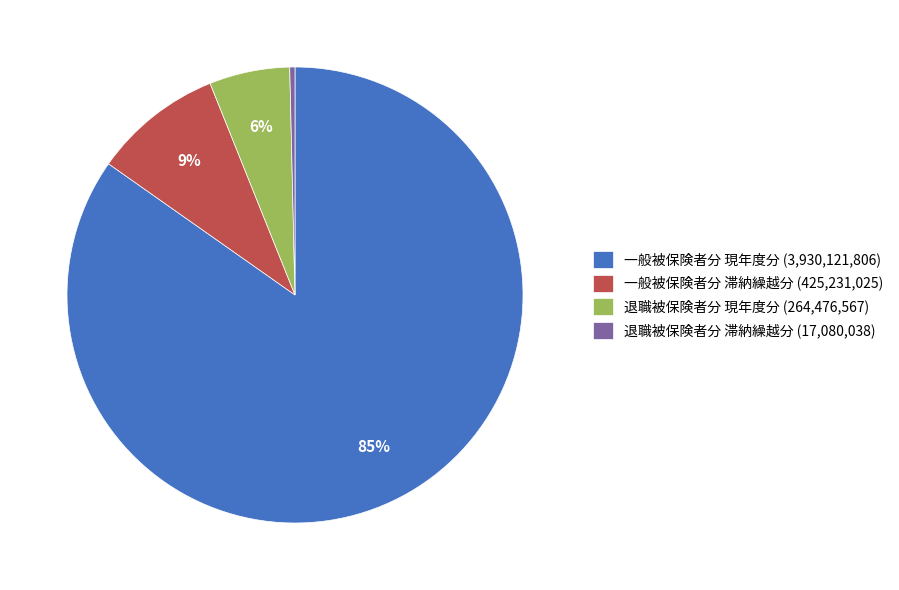

Count the number of slices in the pie.

4